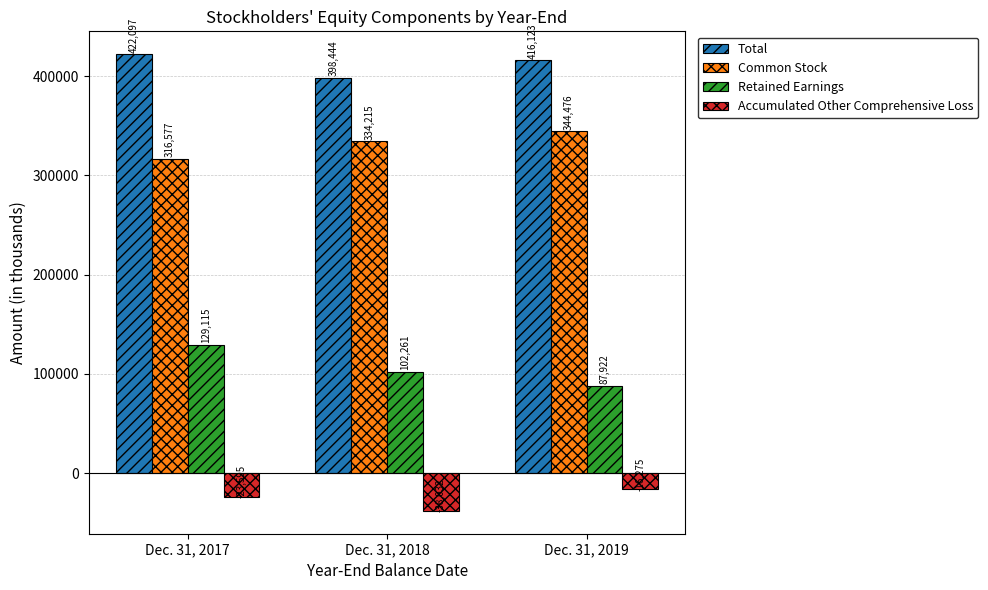

What is the value of the Total bar at the 3rd from the left?

416123